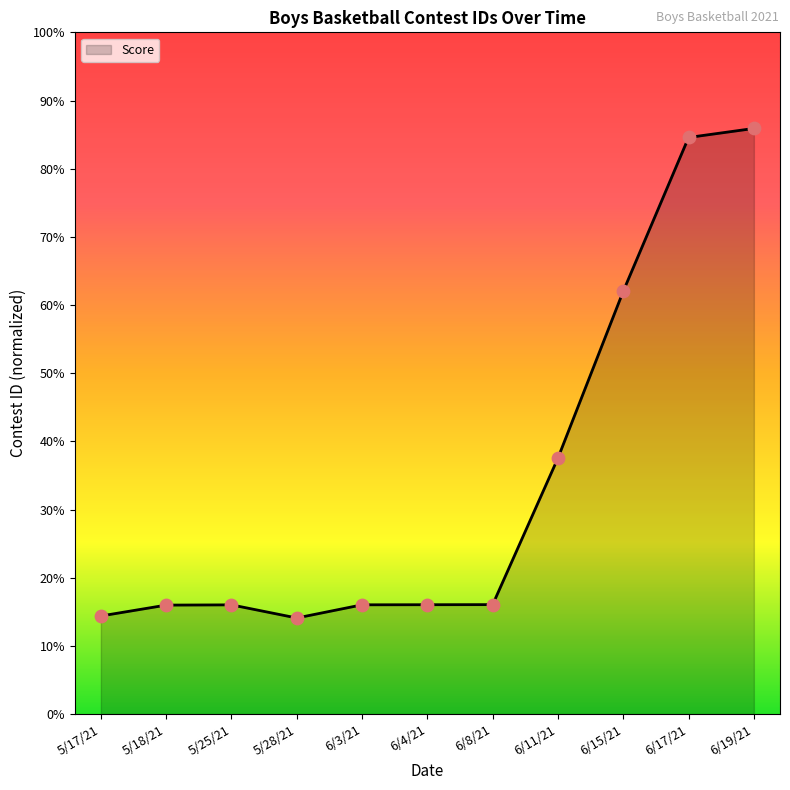

Between 5/18/21 and 6/8/21, which is larger?

6/8/21